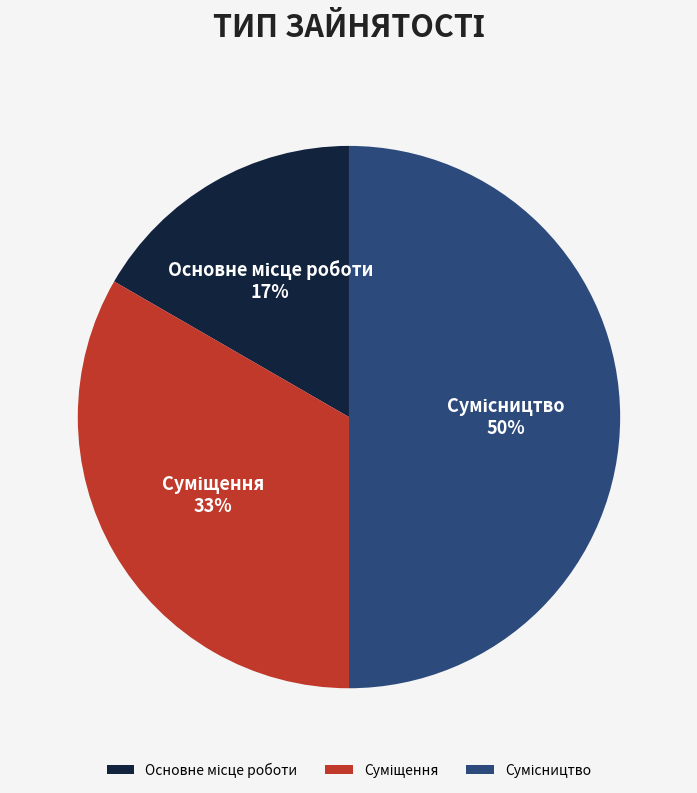

To the nearest percent, what is the average slice percentage?

33%